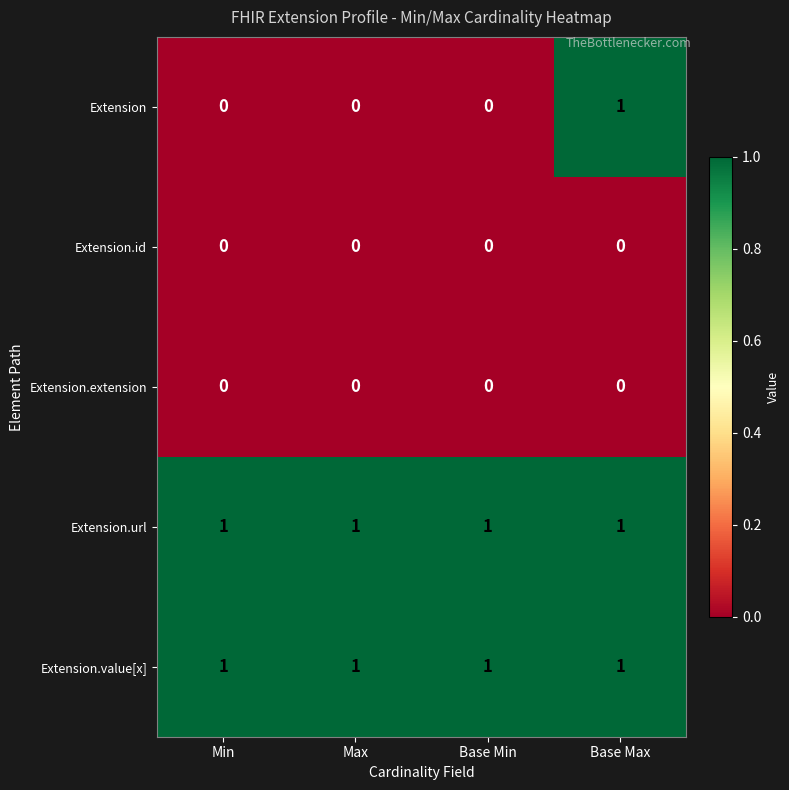

True or false: Extension.url has a value of 1 at Max.

True